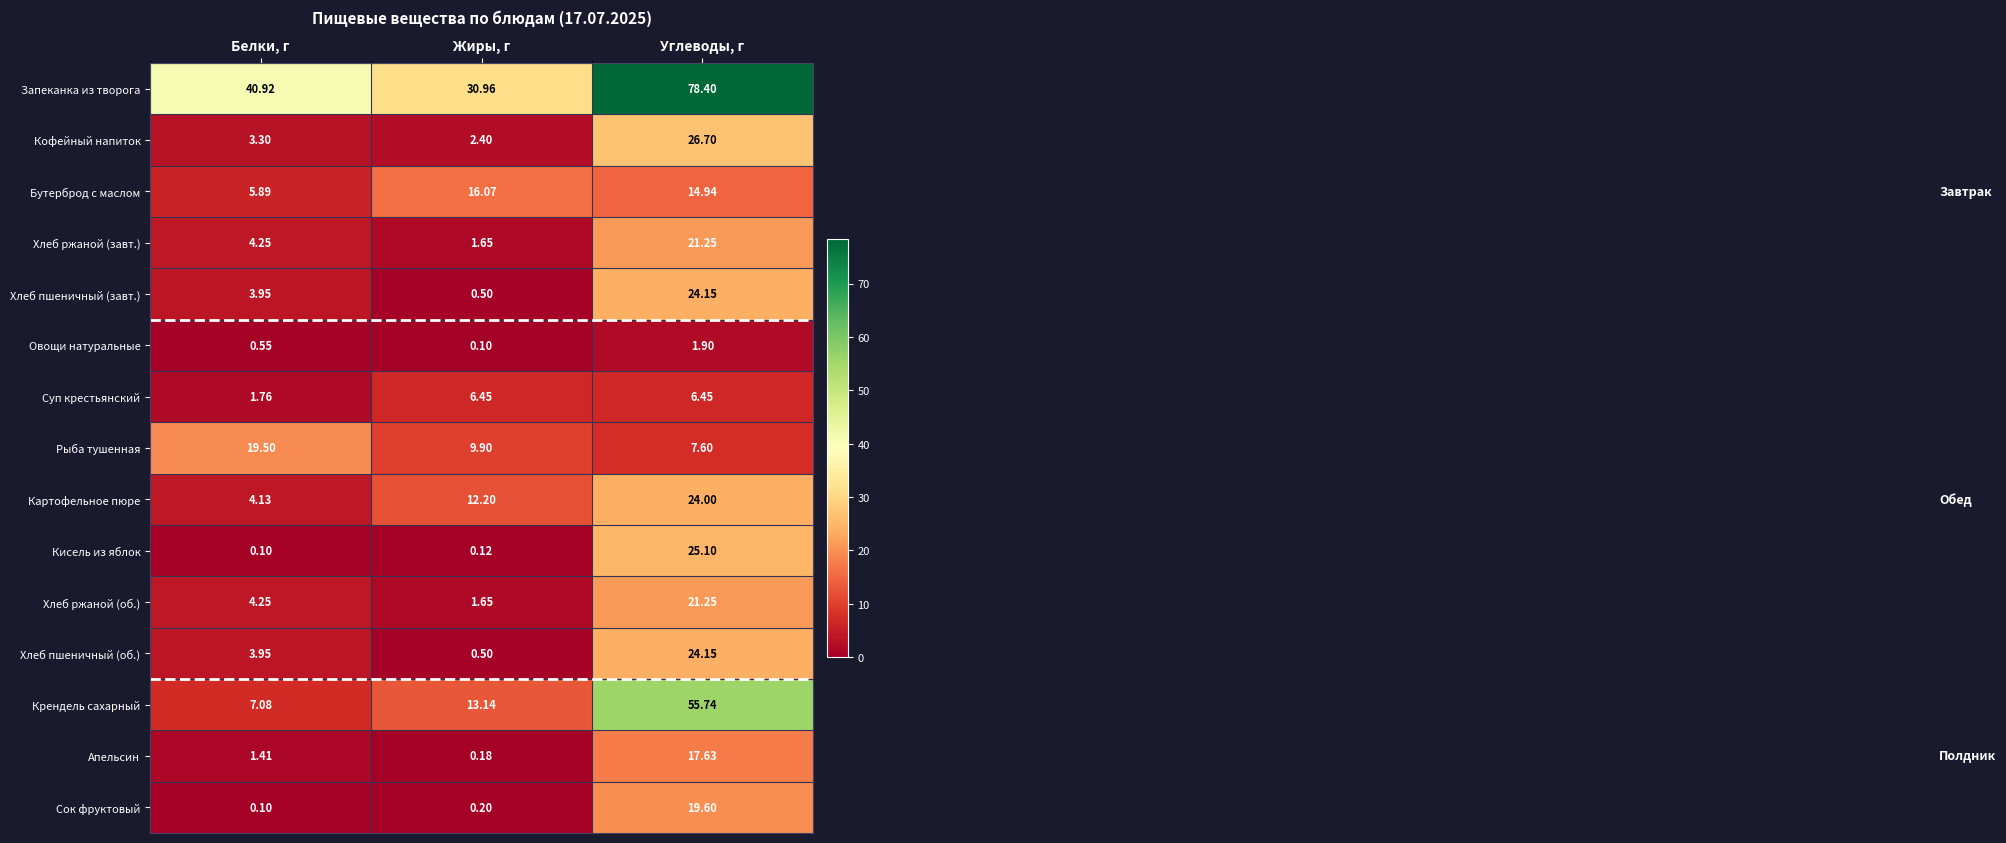

Where is Овощи натуральные nearest to the value 1?

Белки, г